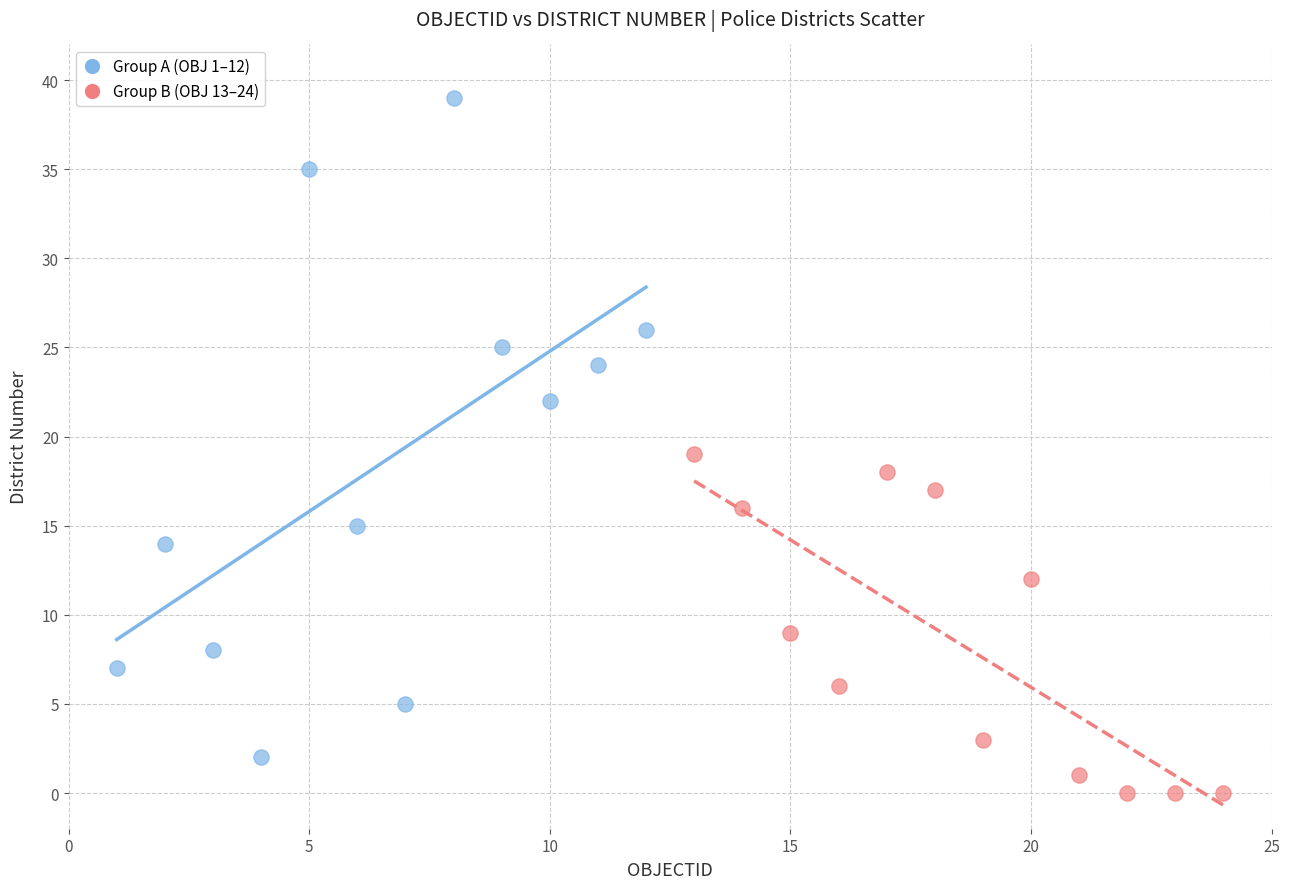

Which series has the largest Y range (max minus min)?

Group A (OBJ 1–12)